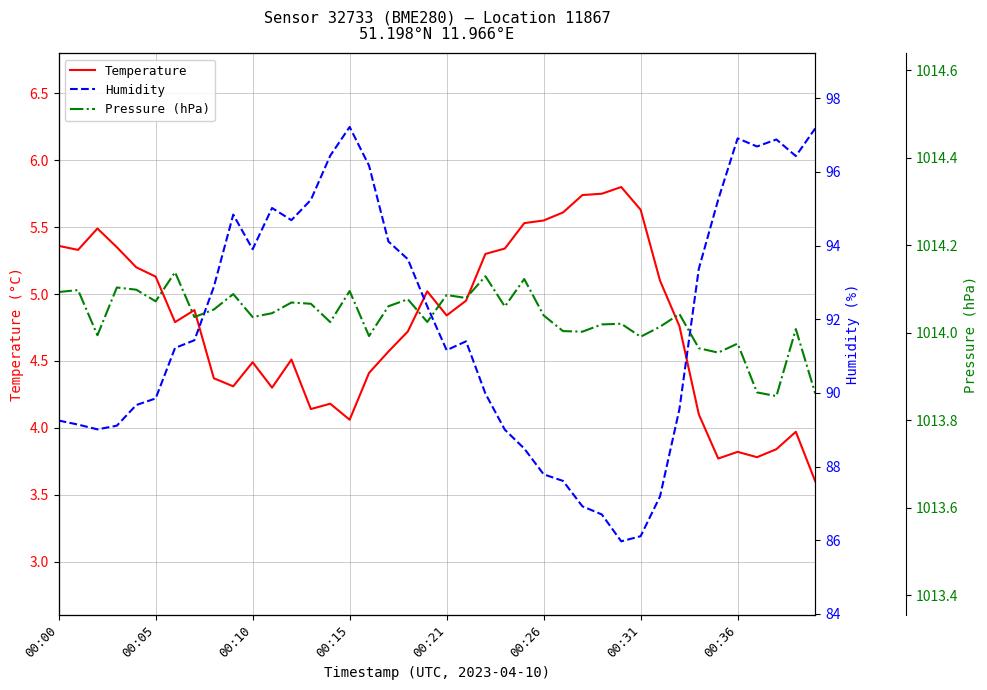

What is the label of the 30th point from the right?

00:10